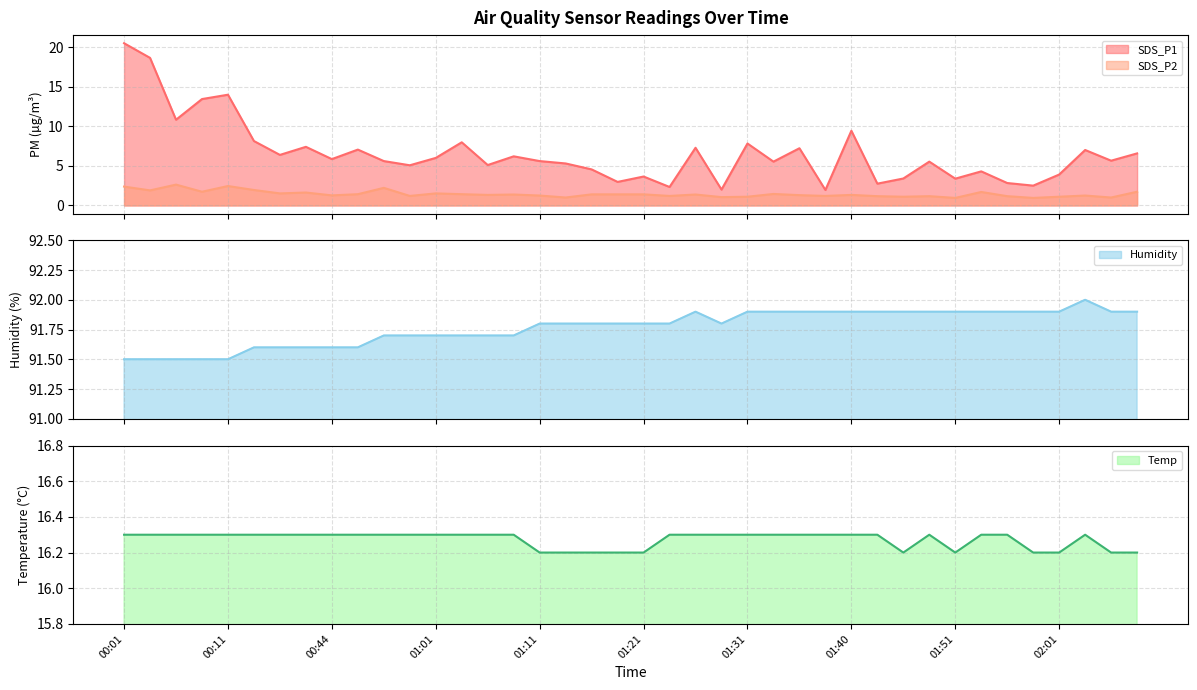

How many distinct data groups are displayed?

4